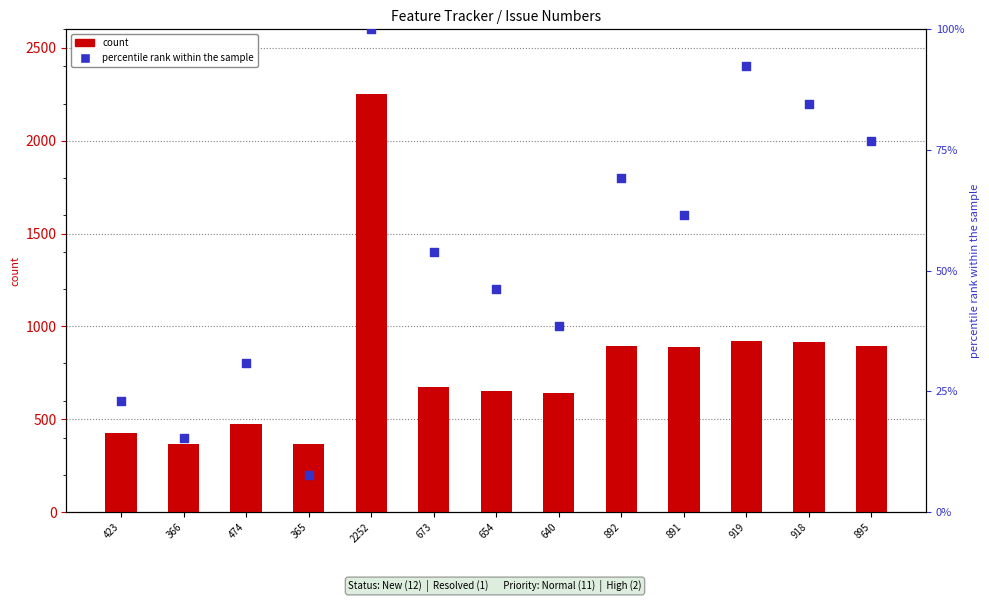

At which category is the sum across all series the highest?

2252